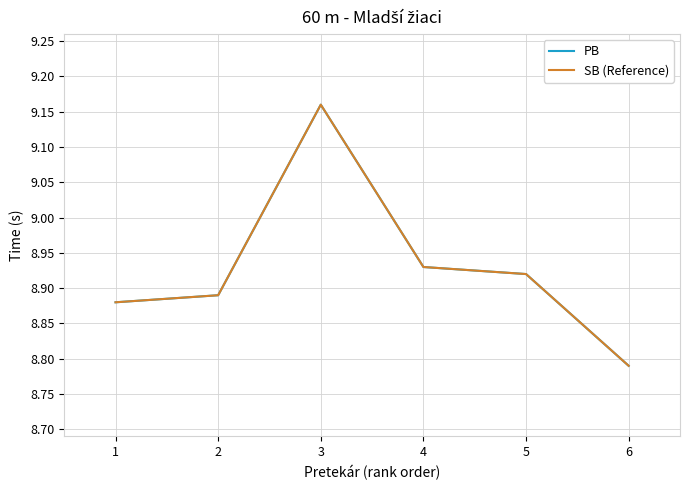

True or false: SB (Reference) and PB cross at least once.

False